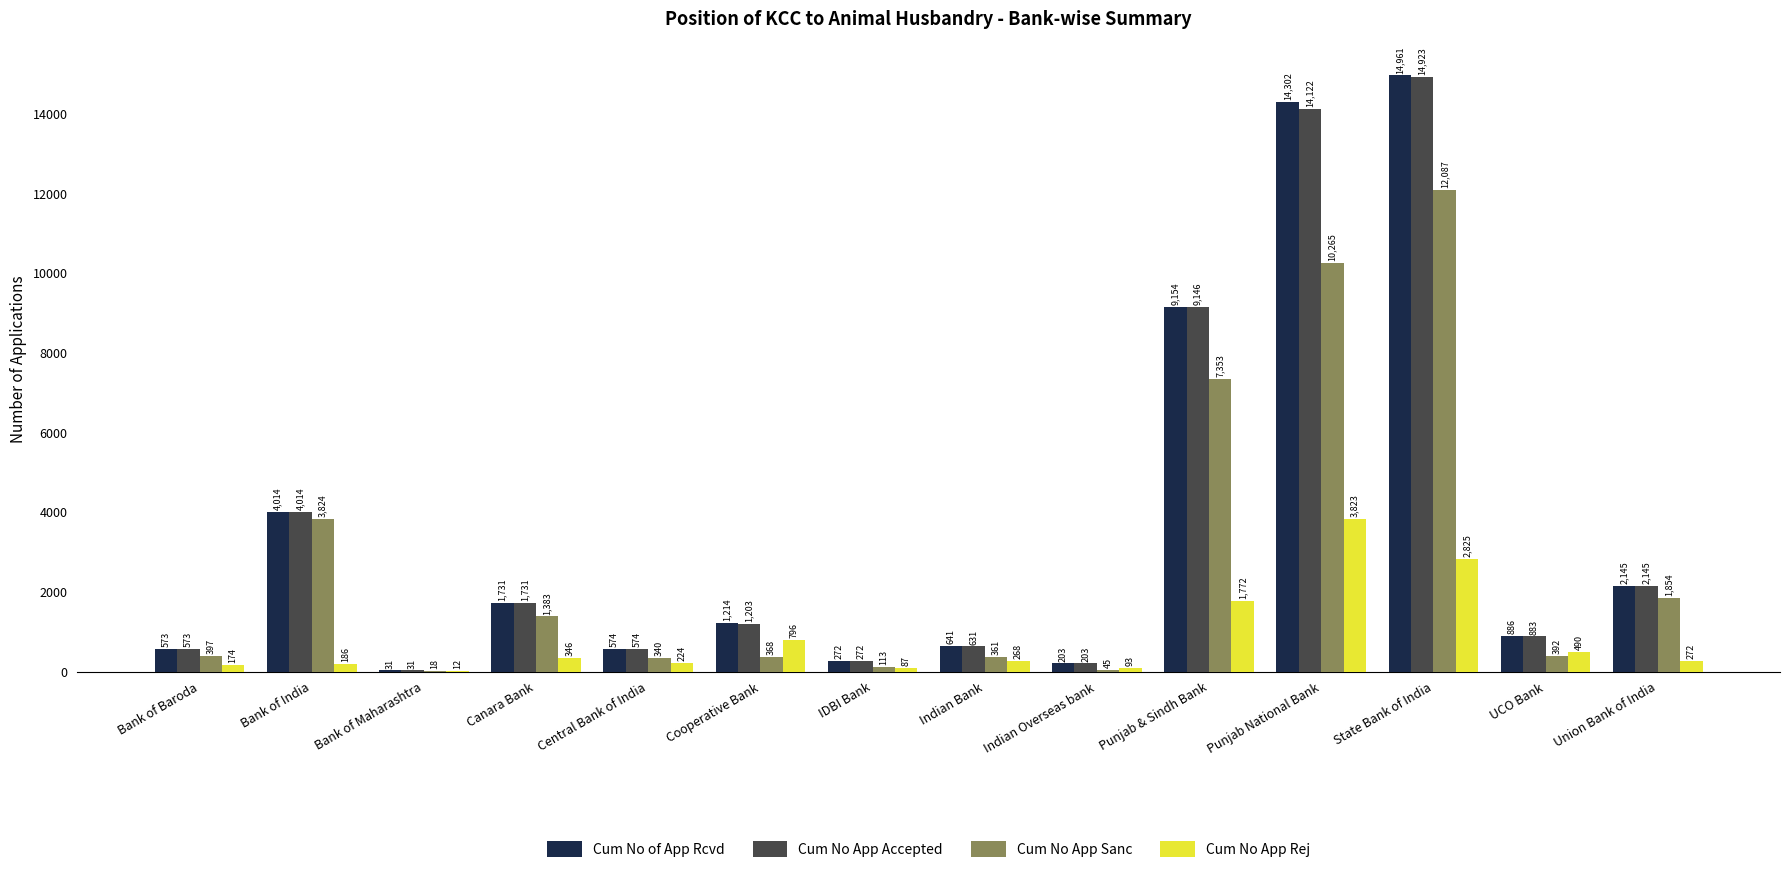

Where is Cum No App Accepted nearest to the value 7477?

Punjab & Sindh Bank